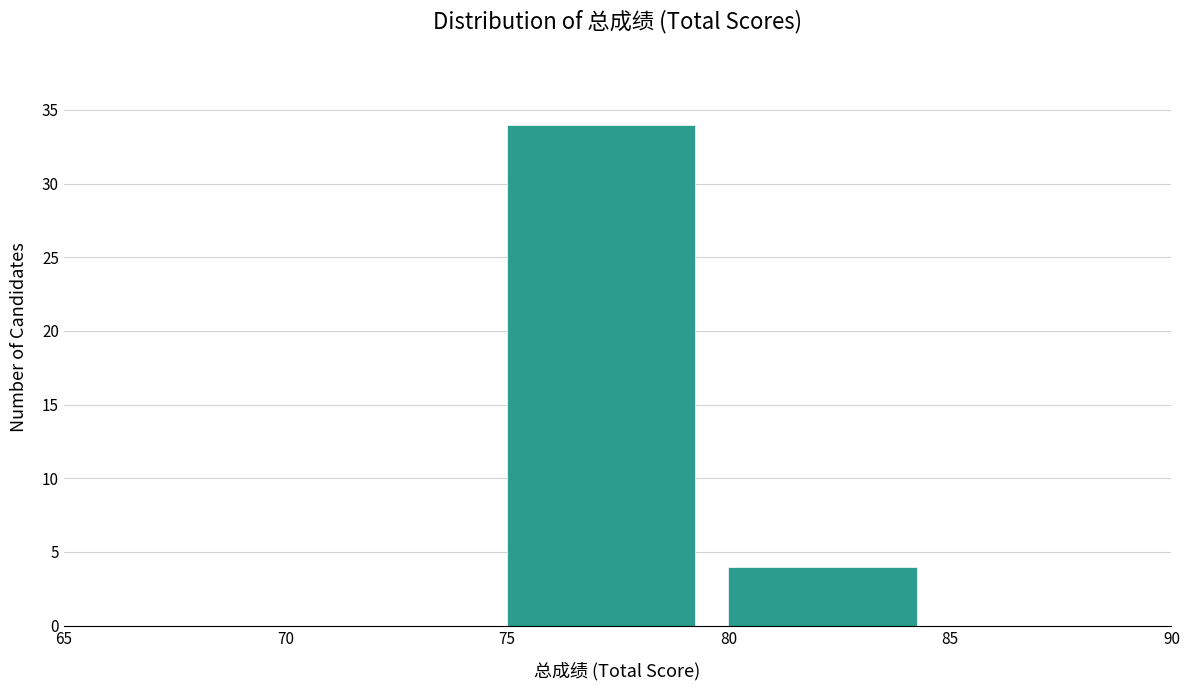

Over which range of the x-axis is the bar tallest?

75 to 80